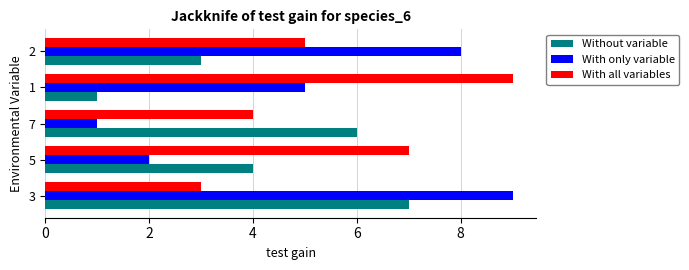

Which series has the largest range (max minus min)?

With only variable